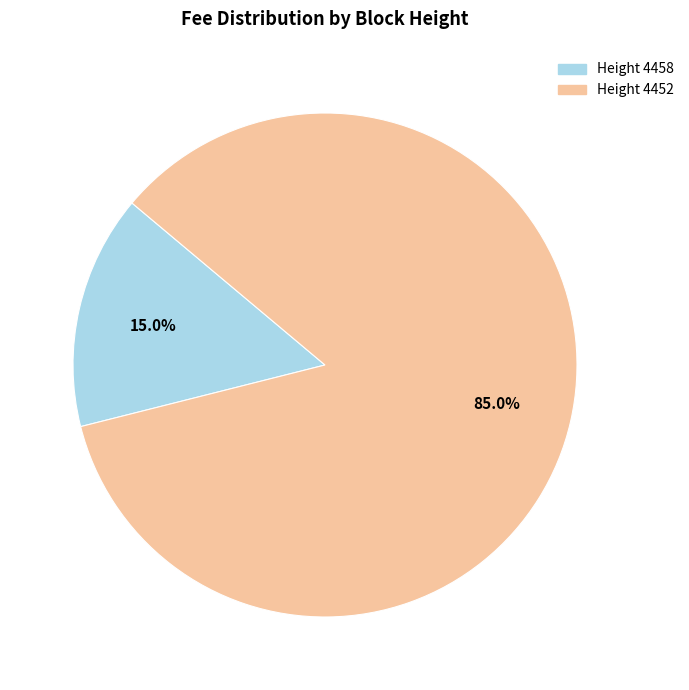

Which has a higher value, Height 4458 or Height 4452?

Height 4452